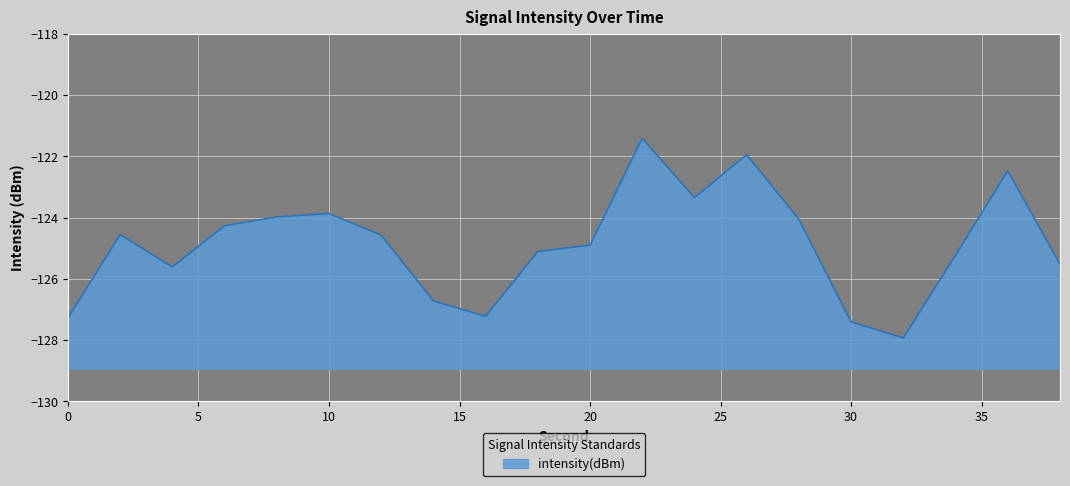

What is the difference between the values at 34 and 16?

2.0